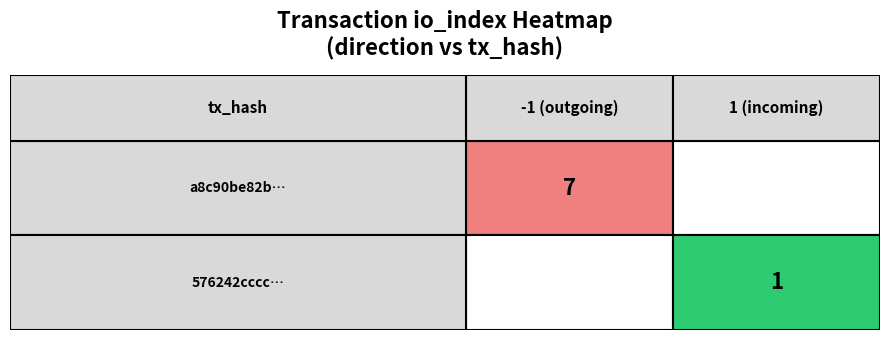

Reading left to right, extract all data points from this chart.

a8c90be82b2288e9ccb46663616c79d8404eee6: -1	7
576242ccccdc3be4b55cfb3c12ff7e4ec35eac1: 1	1